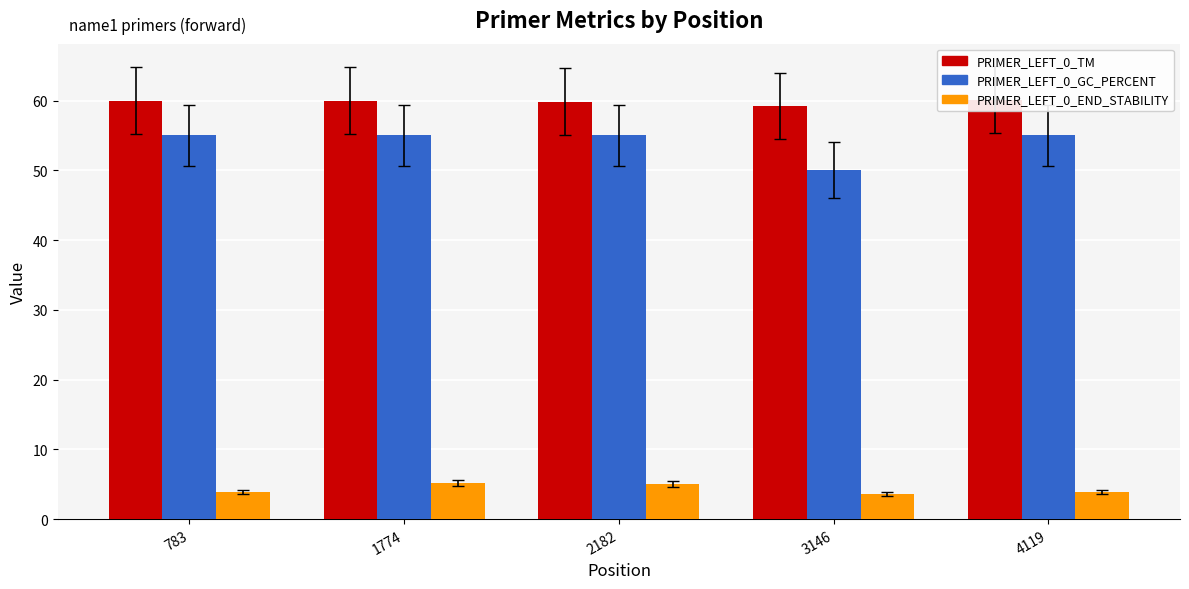

Does the chart contain any negative values?

No